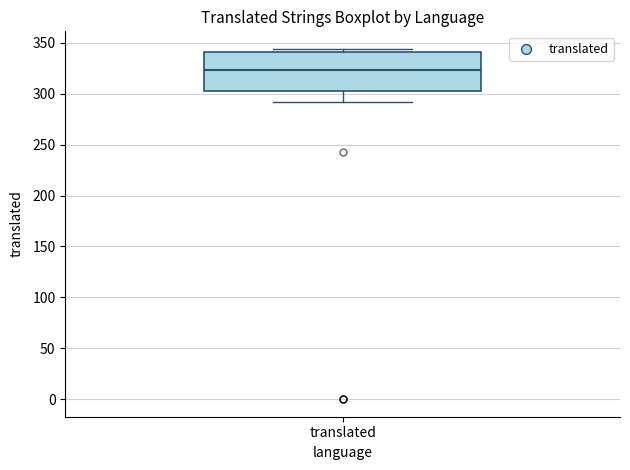

Transcribe this box plot: give where the median line is, the range the box spans, and where the two whiskers end, as read against the y-axis. The values are not printed on the chart, so give them approximately, as read against the axis.

median 325, box 305 to 340, whiskers 290 to 345